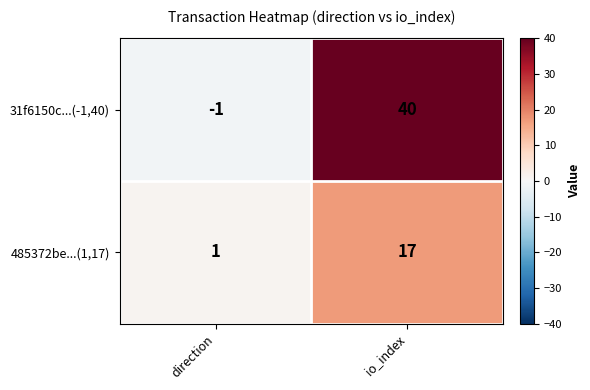

What value does the 31f6150c...(-1,40) series have at io_index?

40